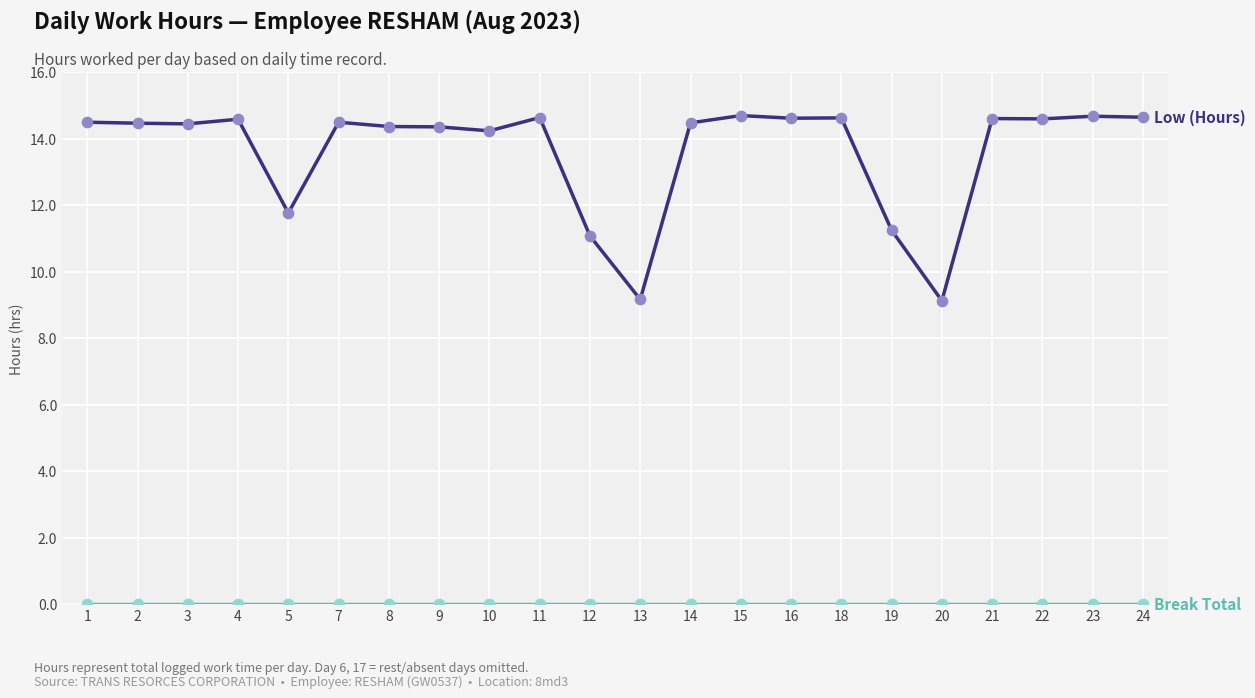

What is the spread (max minus min) of values at 7?

14.5